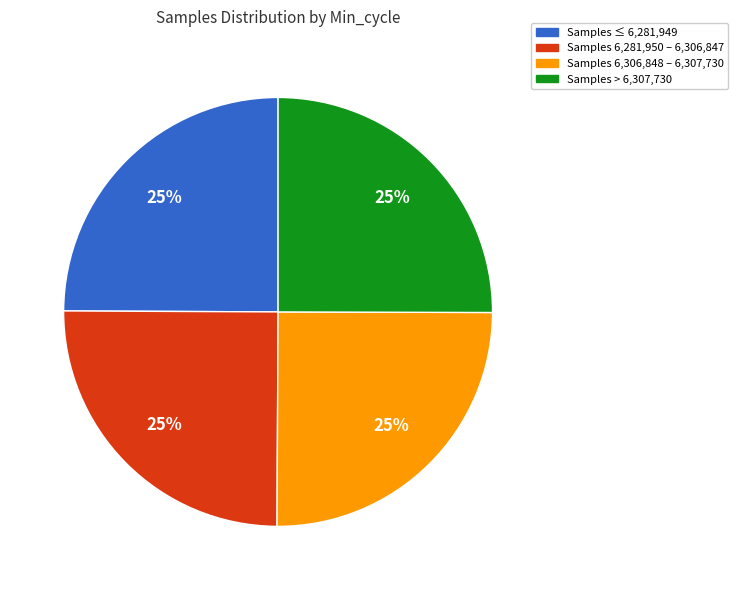

Is there any slice that represents more than half of the pie?

No